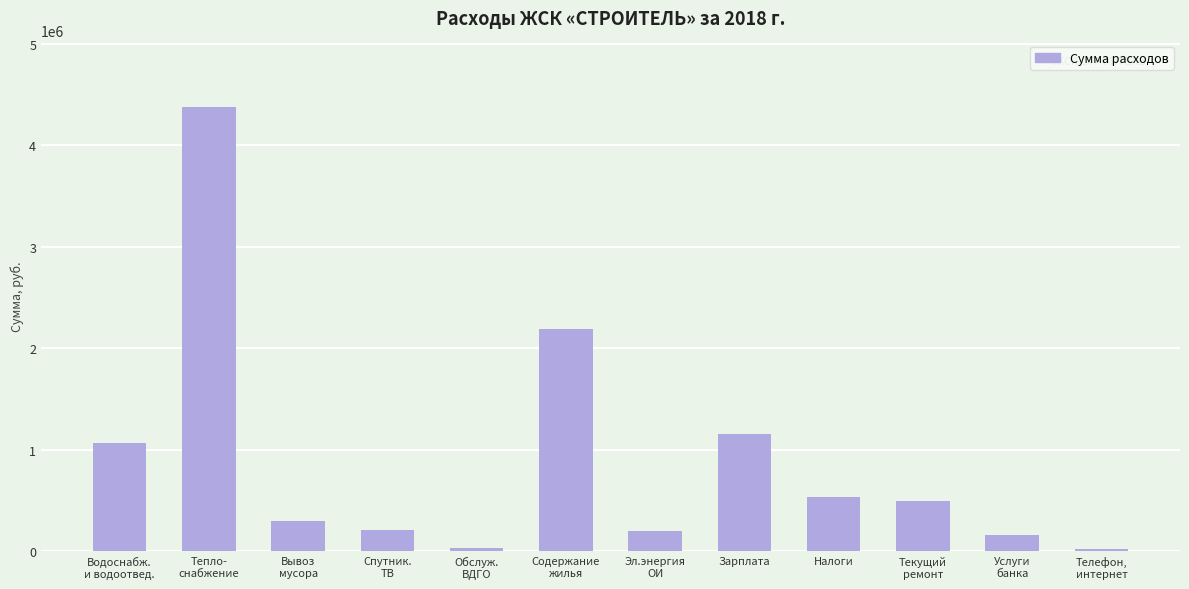

True or false: the data shows 490950.7 at Текущий
ремонт.

True